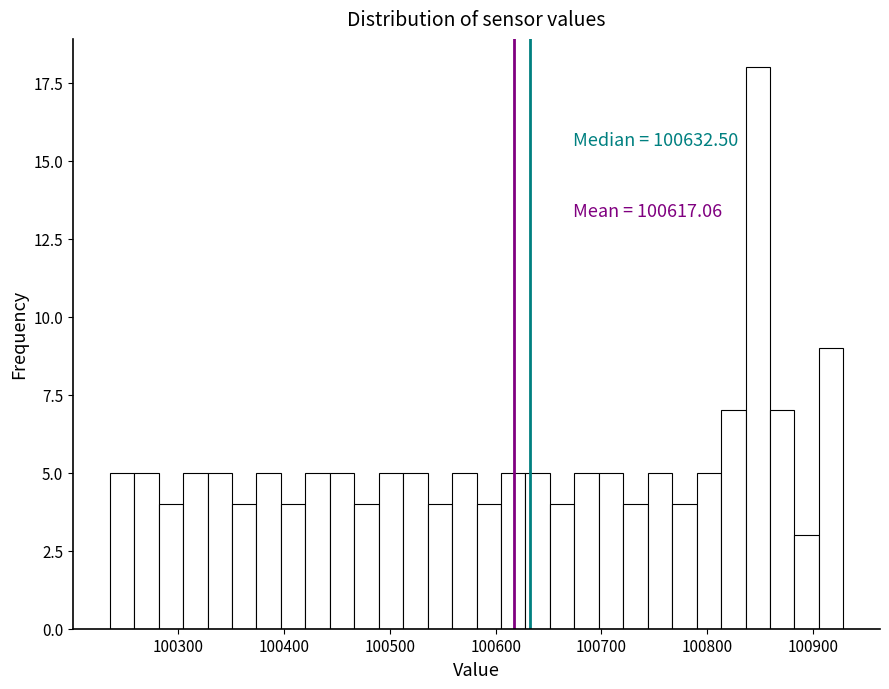

Read against the x-axis, roughly where is the centre of the tallest bar?

100850